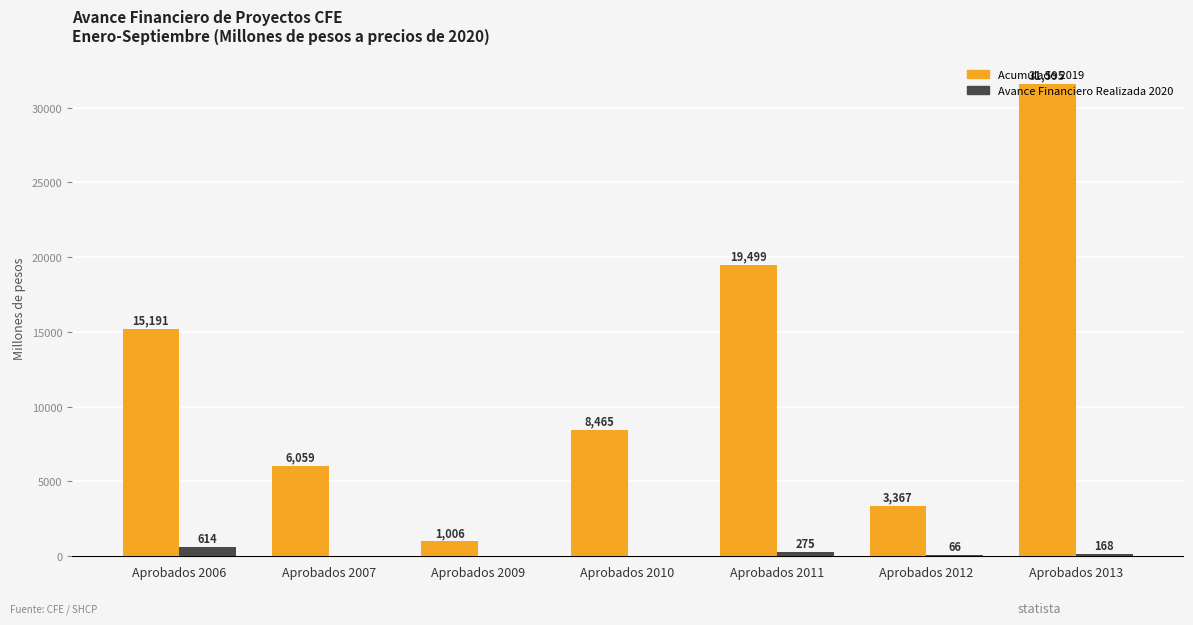

Which series has the largest range (max minus min)?

Acumulado 2019